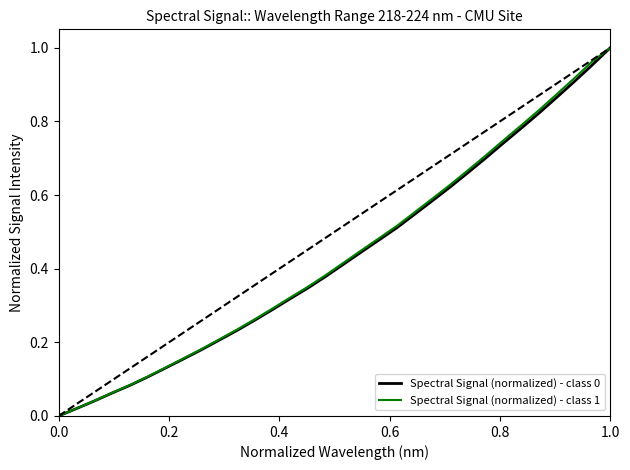

How many lines are shown in the chart?

2